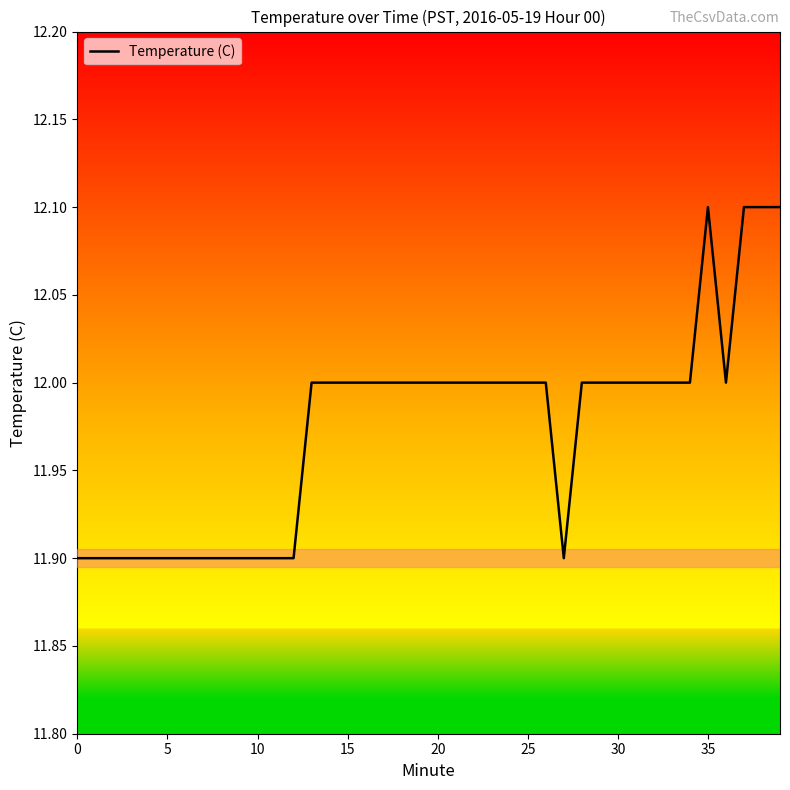

What is the maximum value shown in the chart?

12.1